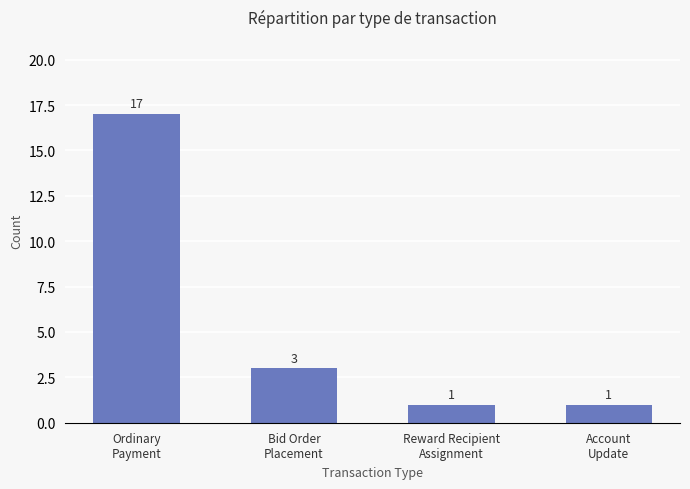

Approximately how many times larger is the value at Reward Recipient
Assignment compared to Account
Update?

1.0